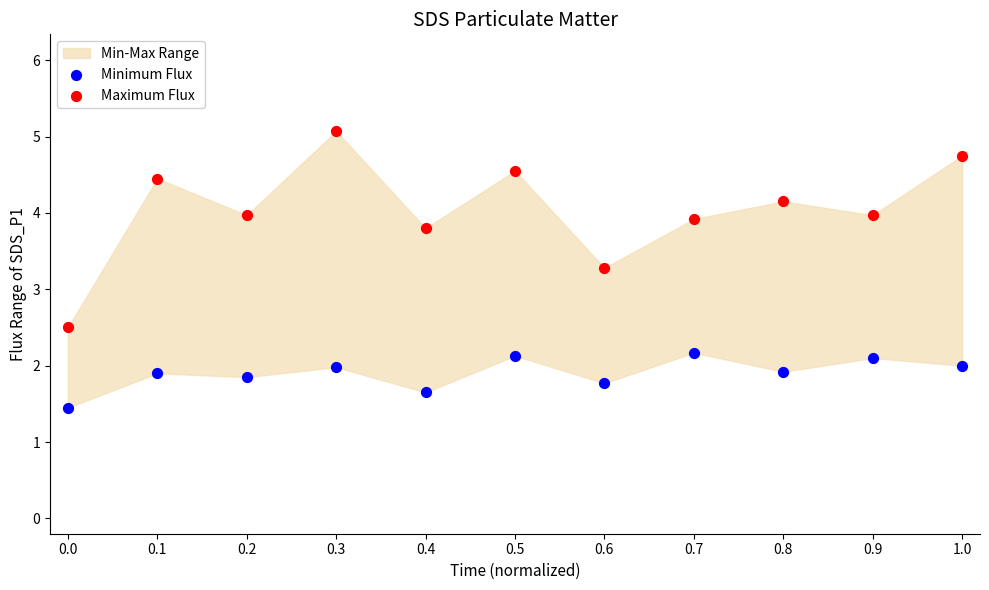

Which series has the widest spread of Y values?

Maximum Flux